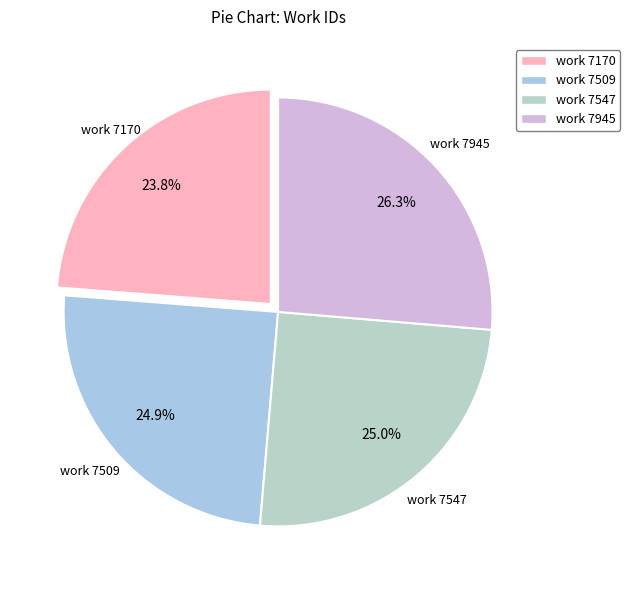

Between work 7170 and work 7945, which is larger?

work 7945